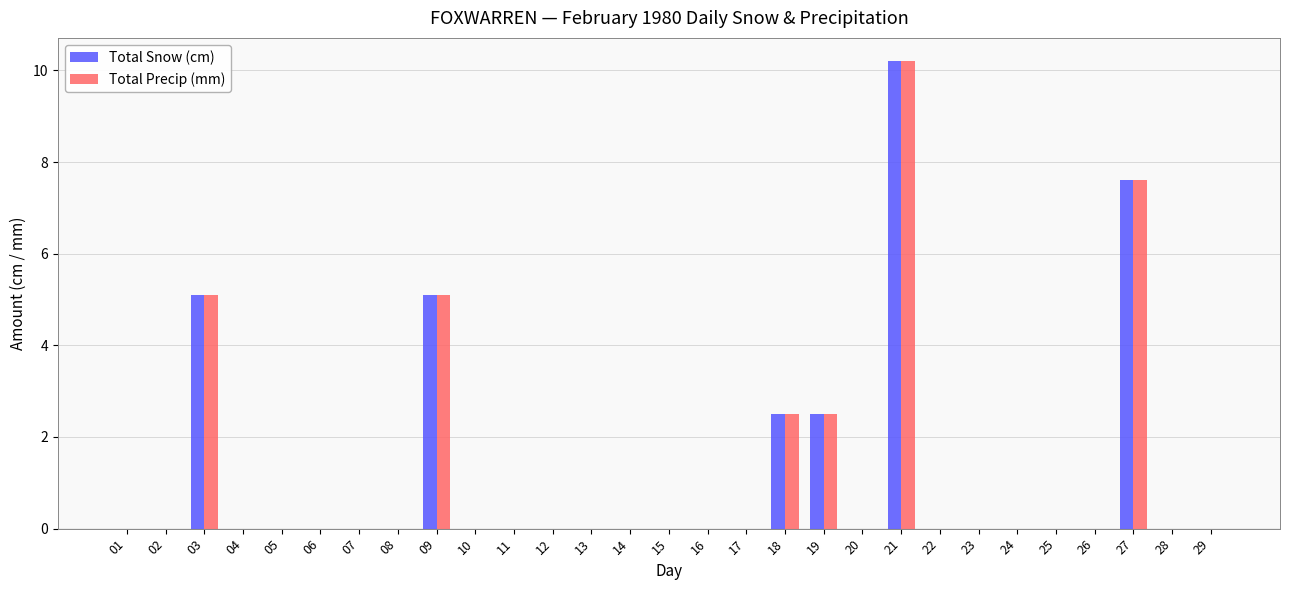

True or false: Total Precip (mm) has a value of 0.0 at 04.

True